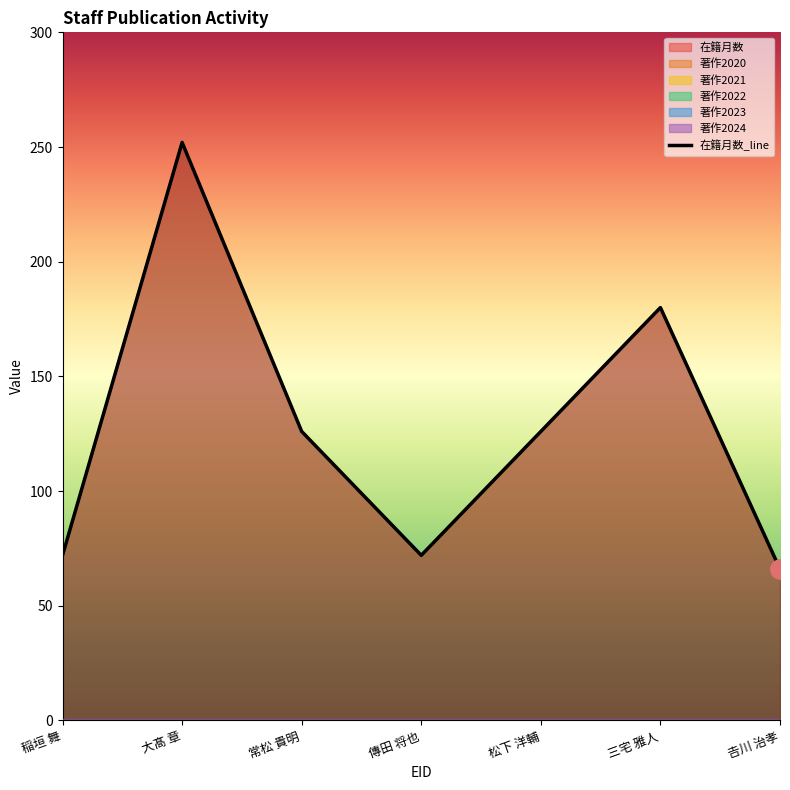

Is it true that the value at 三宅 雅人 is 98?

False